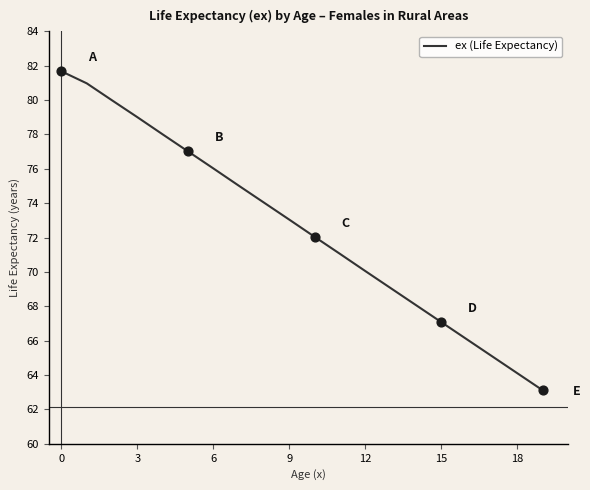

What is the smallest value displayed?

63.1